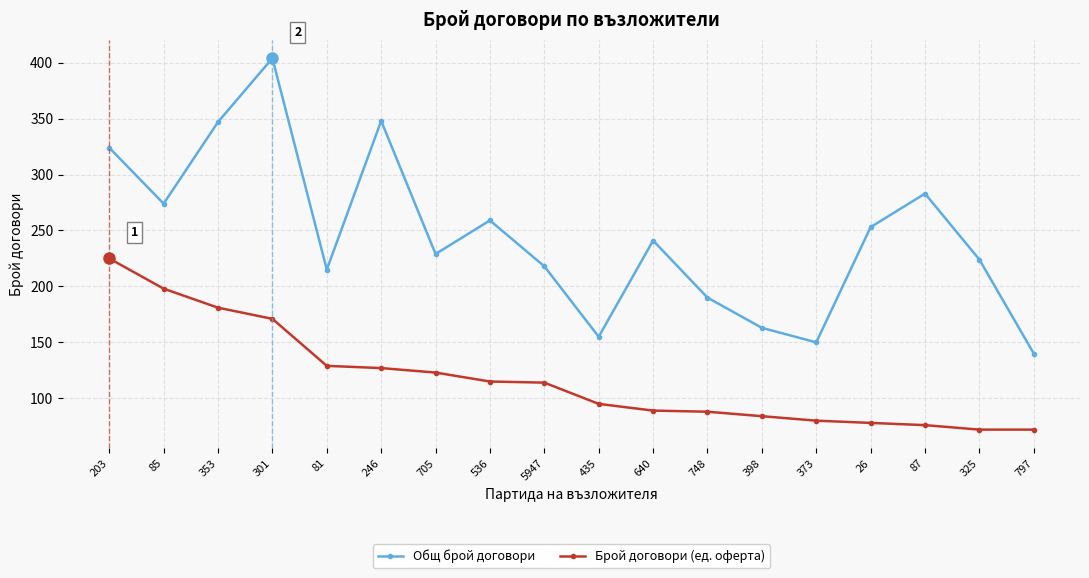

What are all the series names shown in the legend?

Общ брой договори, Брой договори (ед. оферта)